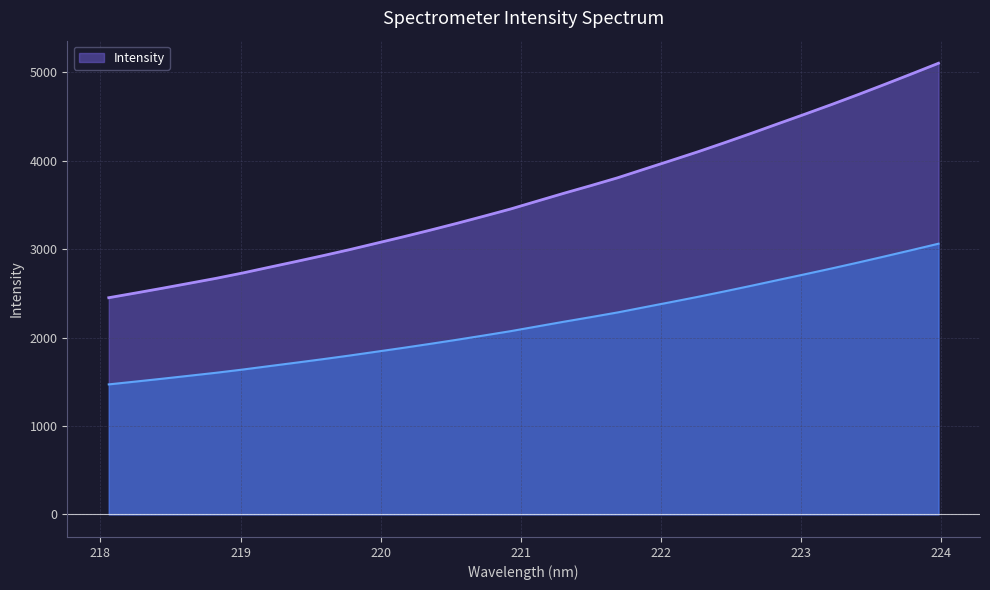

What is the value of the 15th point from the left?

2023.1